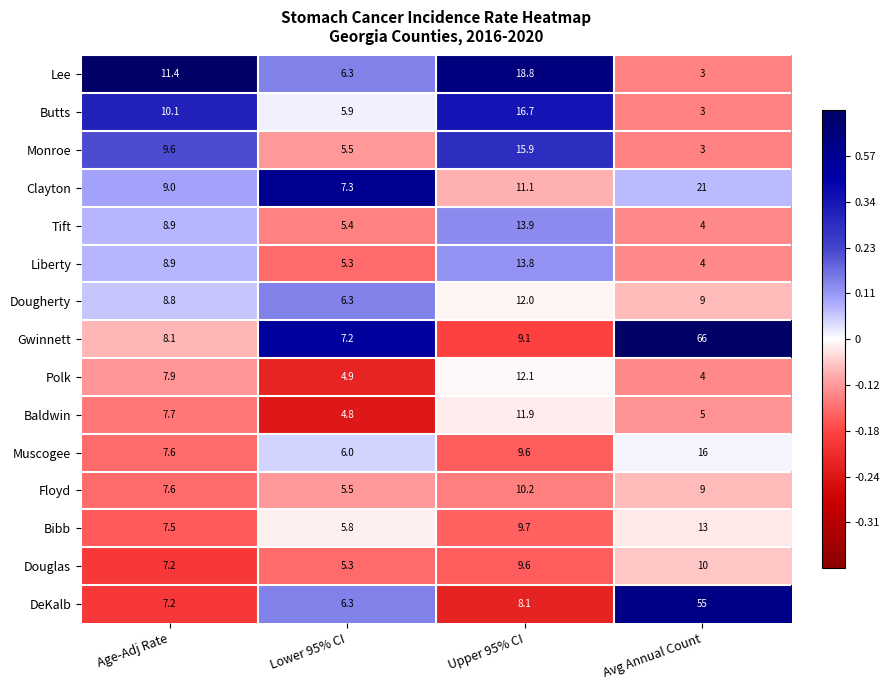

True or false: Polk has a value of 2.7 at Lower 95% CI.

False